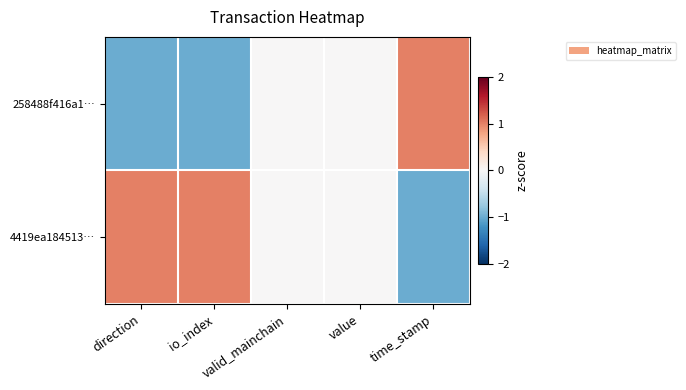

At how many categories does at least one series exceed 0?

3